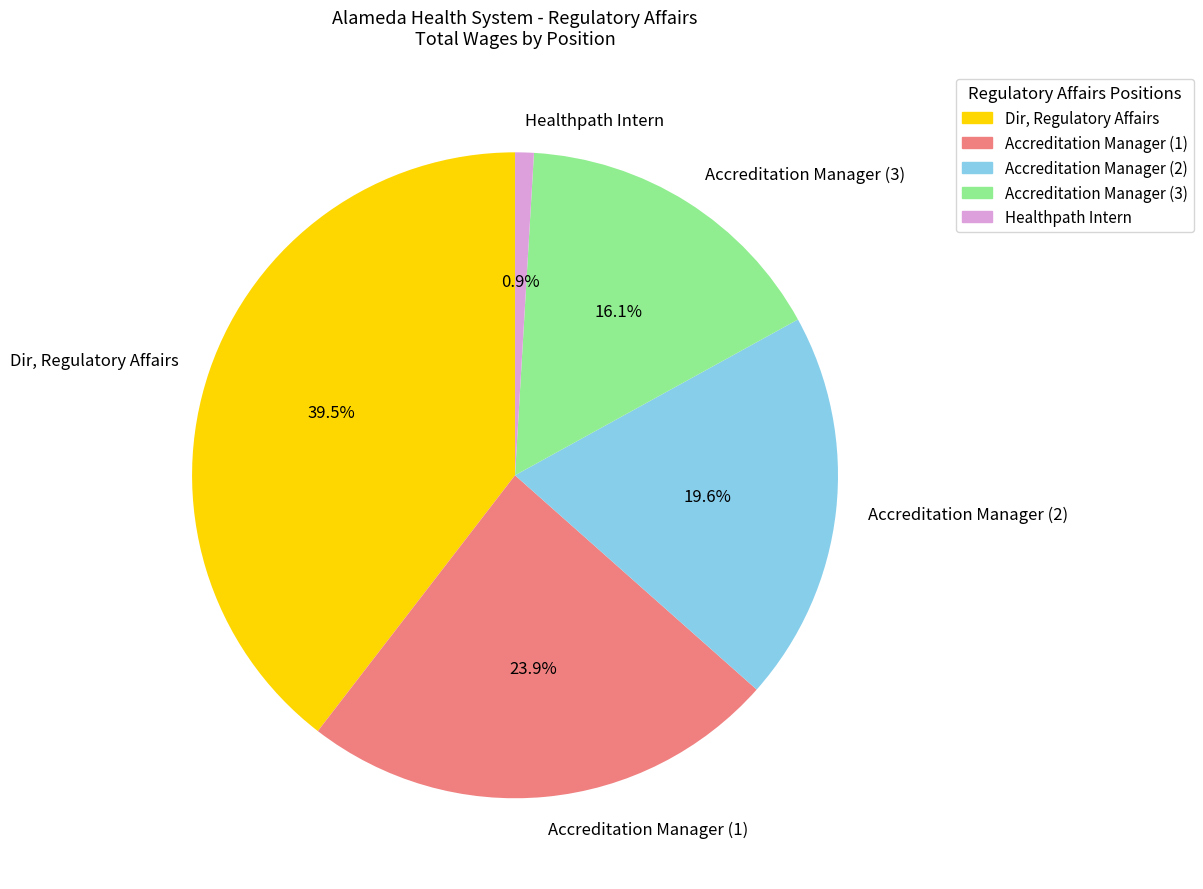

What is the smallest slice in the pie chart?

Healthpath Intern